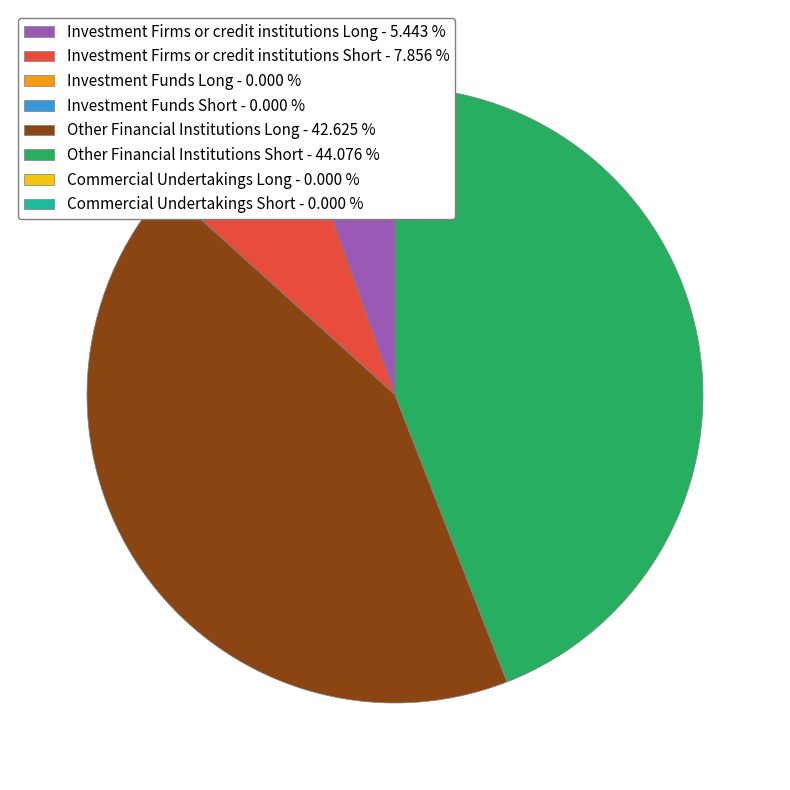

Is there a majority slice in this chart?

No